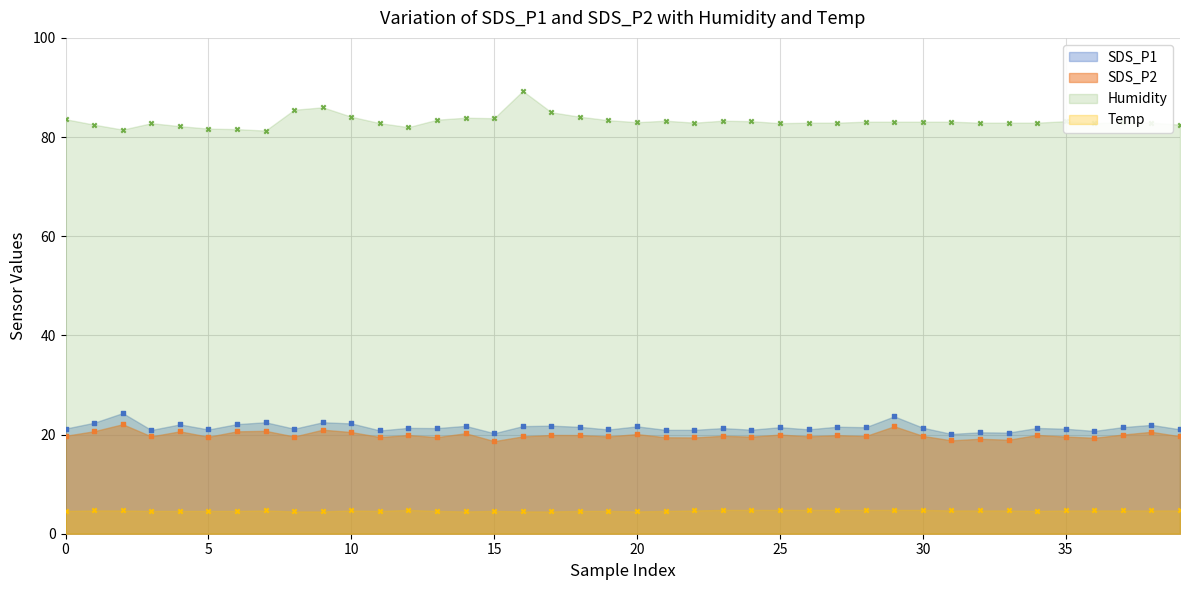

What is the total value across all series at 19?

128.7